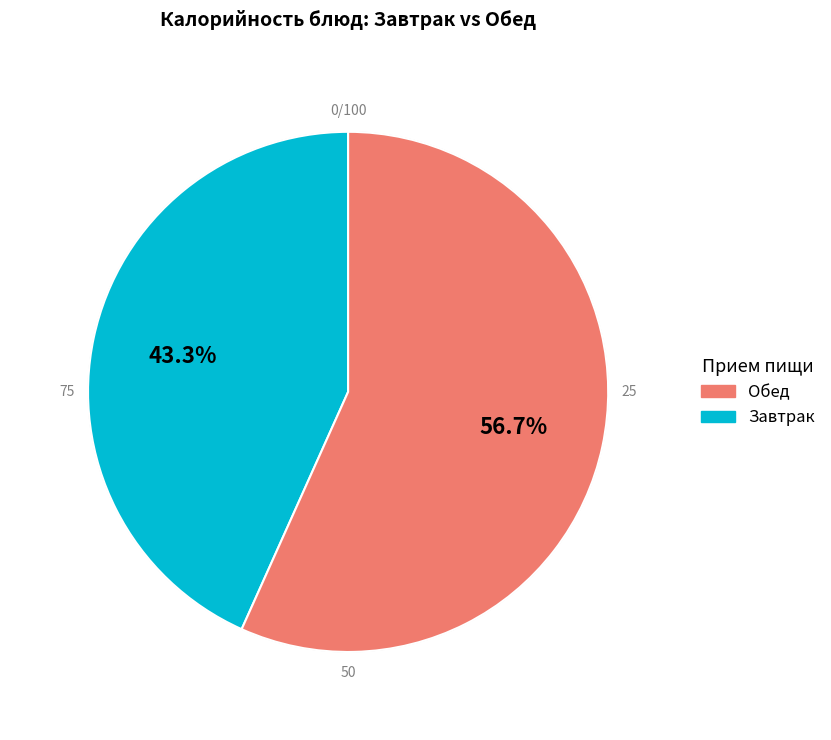

Does any single category account for the majority?

Yes